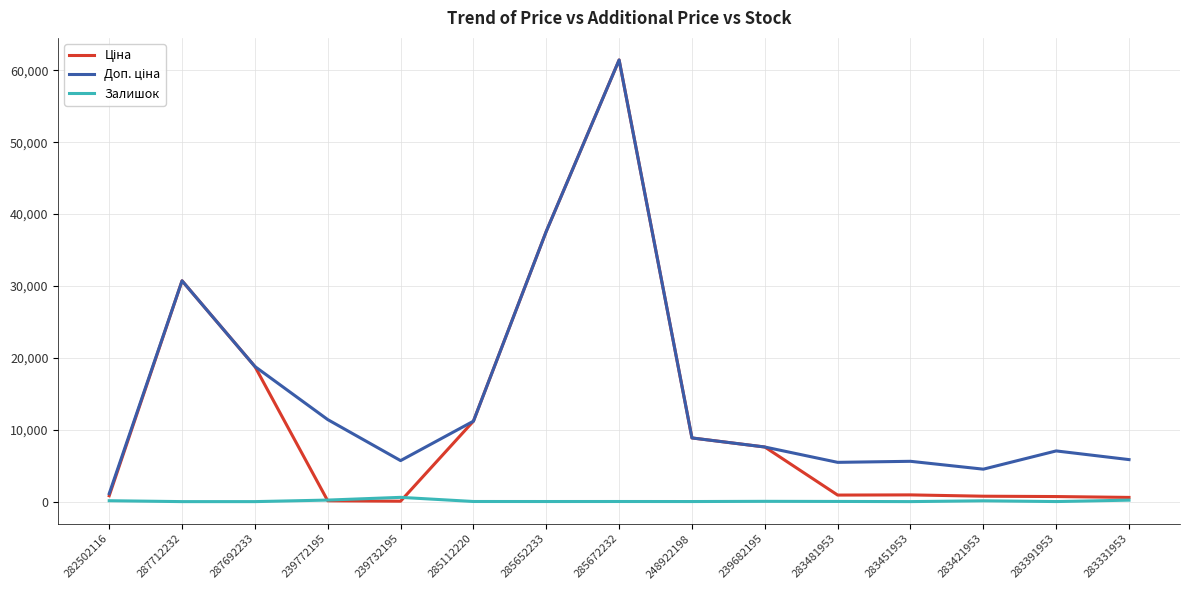

True or false: Залишок has a value of 0.0 at 287692233.

True